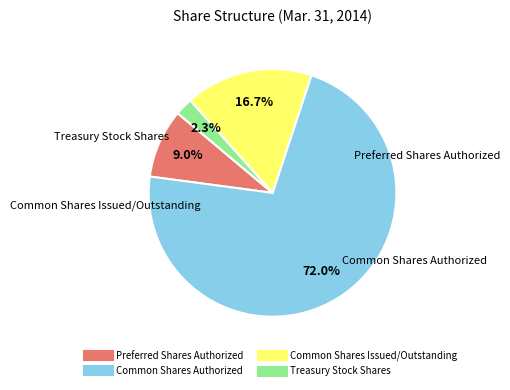

What percentage is the Treasury Stock Shares slice, to the nearest percent?

2%